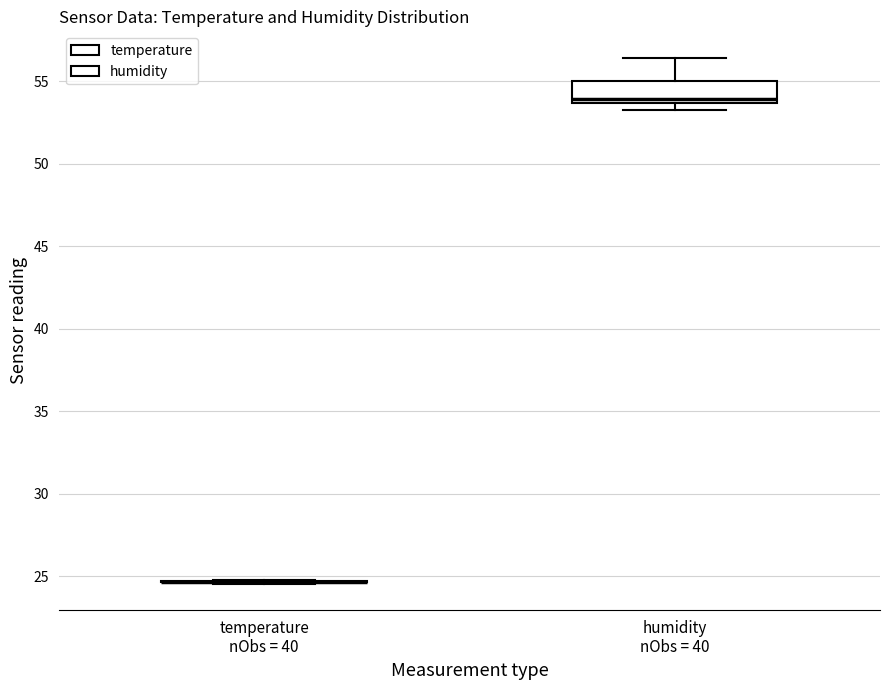

Reading left to right, transcribe this box plot: for each box, give where its median line is, the range the box spans, and where its two whiskers end, as read against the y-axis. The values are not printed on the chart, so give them approximately, as read against the axis.

temperature nObs = 40: box collapsed to a line at 24.5, whiskers 24.5 to 25.0
humidity nObs = 40: median 54.0, box 53.5 to 55.0, whiskers 53.0 to 56.5